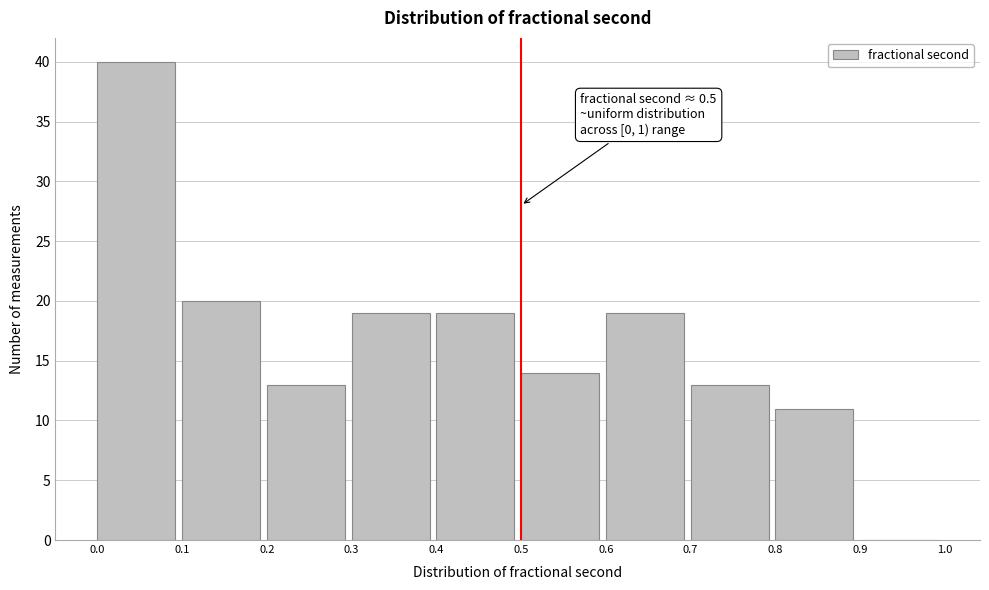

Which range on the x-axis has the tallest bar?

0.0 to 0.1